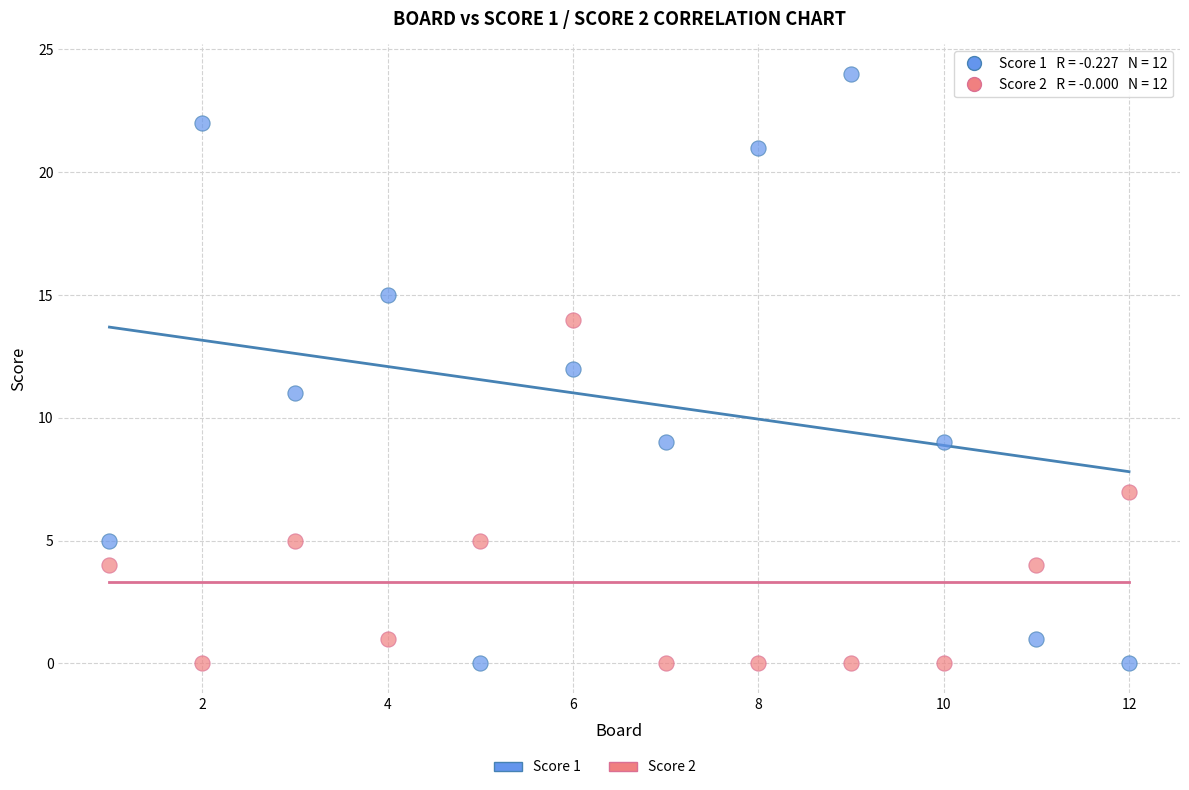

What is the X range (max minus min) for the scatter plot?

11